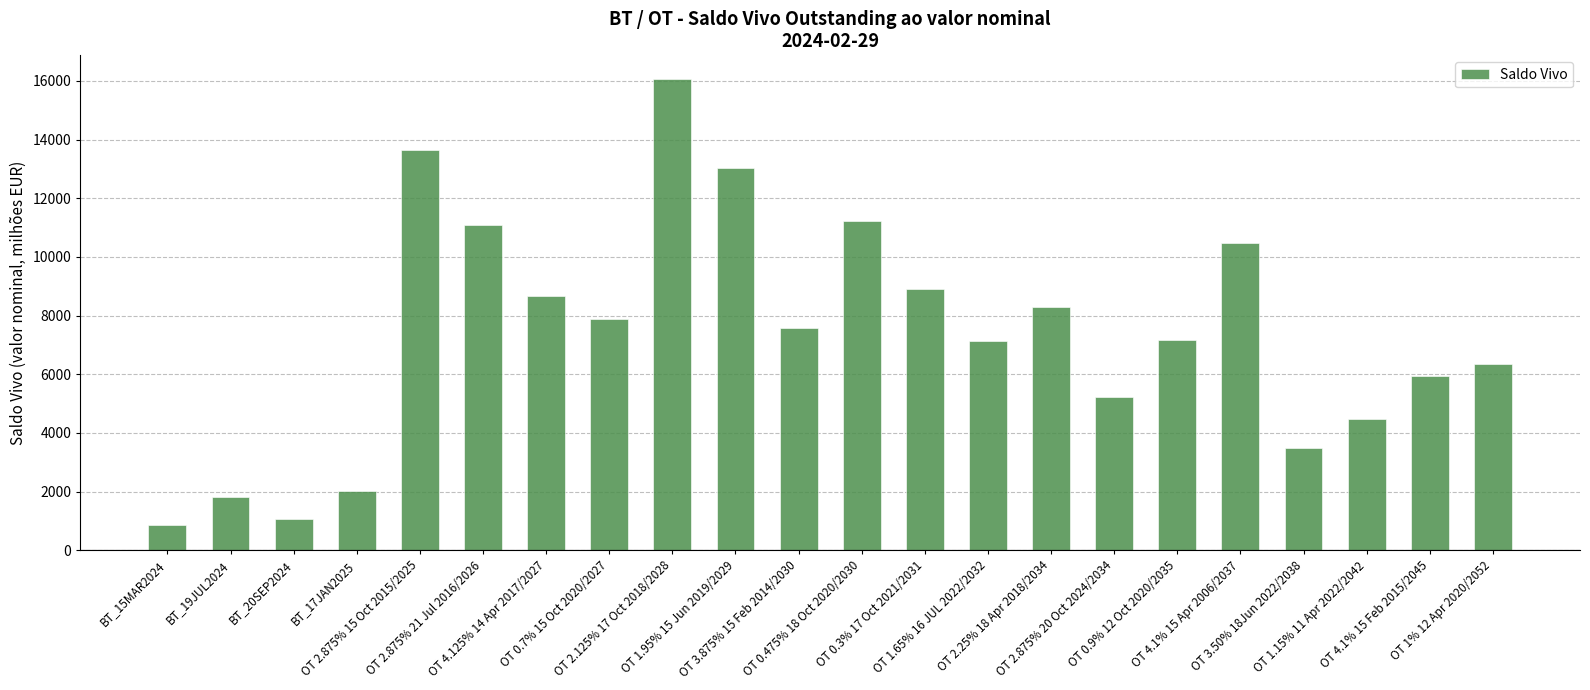

What is the minimum value shown in the chart?

850.5